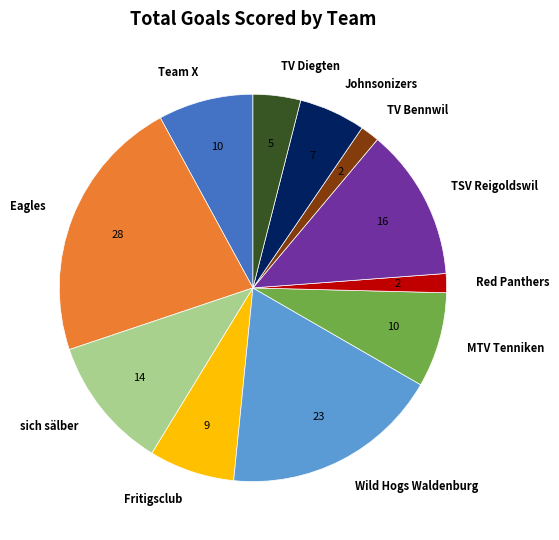

The Eagles slice represents 10% of the pie. True or false?

False